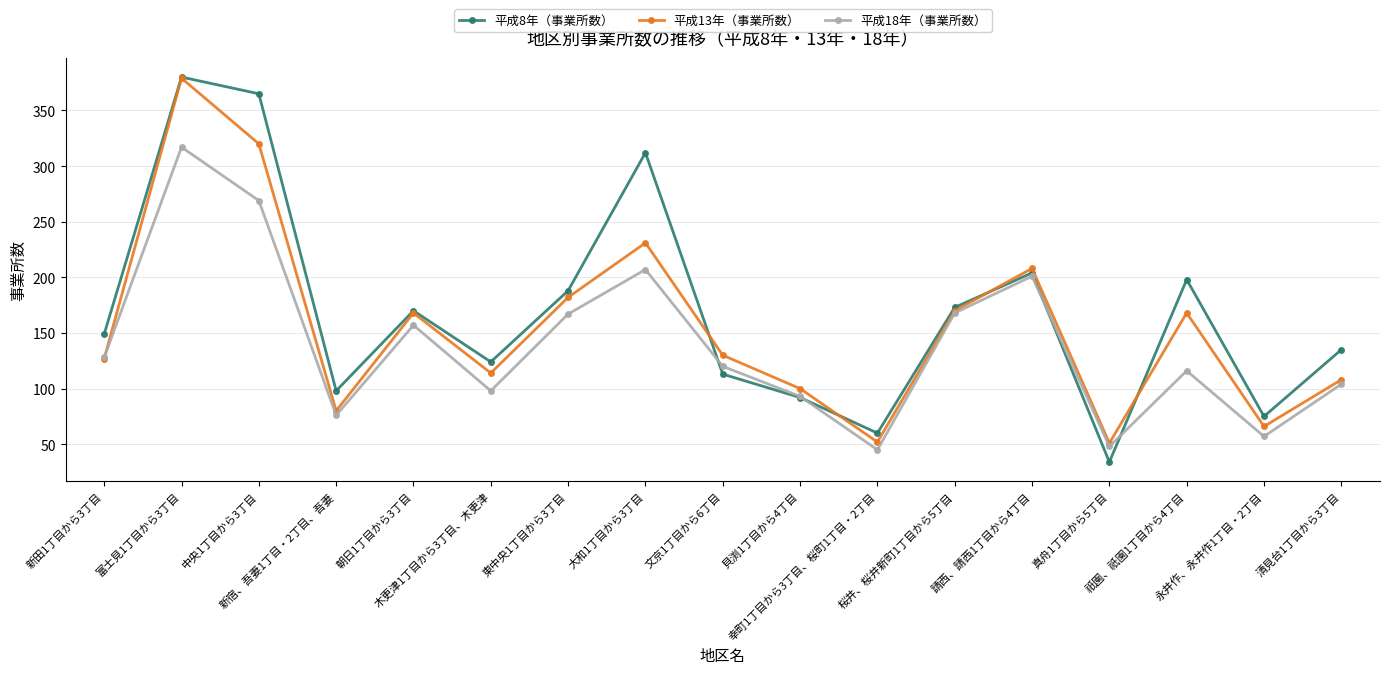

Which series has the largest range (max minus min)?

平成8年（事業所数）